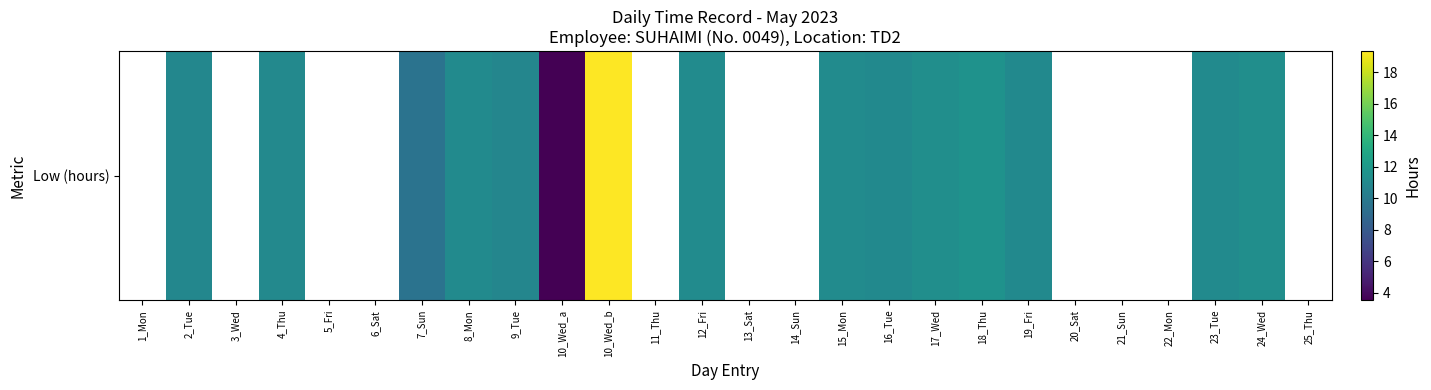

Between 17_Wed and 24_Wed, which is larger?

17_Wed